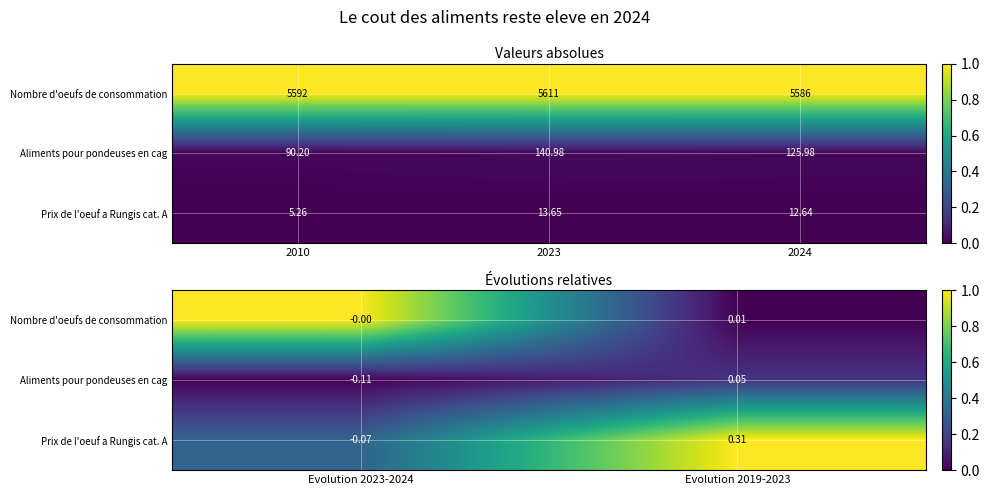

The value of Nombre d'oeufs de consommation at Evolution 2023-2024 is 0.4. True or false?

False